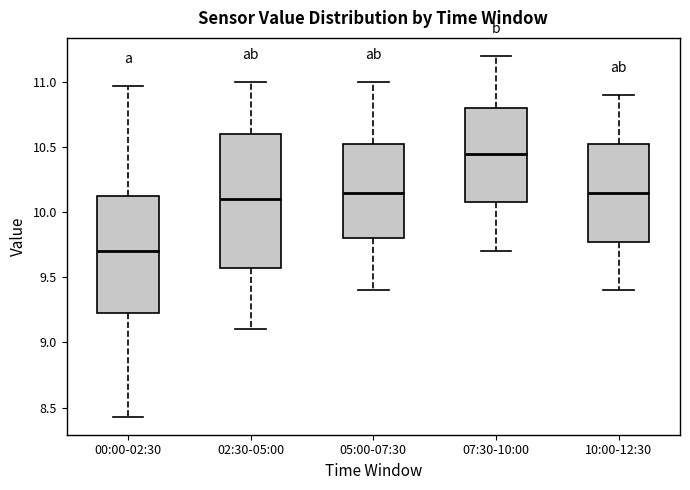

Reading left to right, transcribe this box plot: for each box, give where its median line is, the range the box spans, and where its two whiskers end, as read against the y-axis. The values are not printed on the chart, so give them approximately, as read against the axis.

00:00-02:30: median 9.70, box 9.20 to 10.15, whiskers 8.45 to 10.95
02:30-05:00: median 10.10, box 9.60 to 10.60, whiskers 9.10 to 11.00
05:00-07:30: median 10.15, box 9.80 to 10.55, whiskers 9.40 to 11.00
07:30-10:00: median 10.45, box 10.10 to 10.80, whiskers 9.70 to 11.20
10:00-12:30: median 10.15, box 9.80 to 10.55, whiskers 9.40 to 10.90